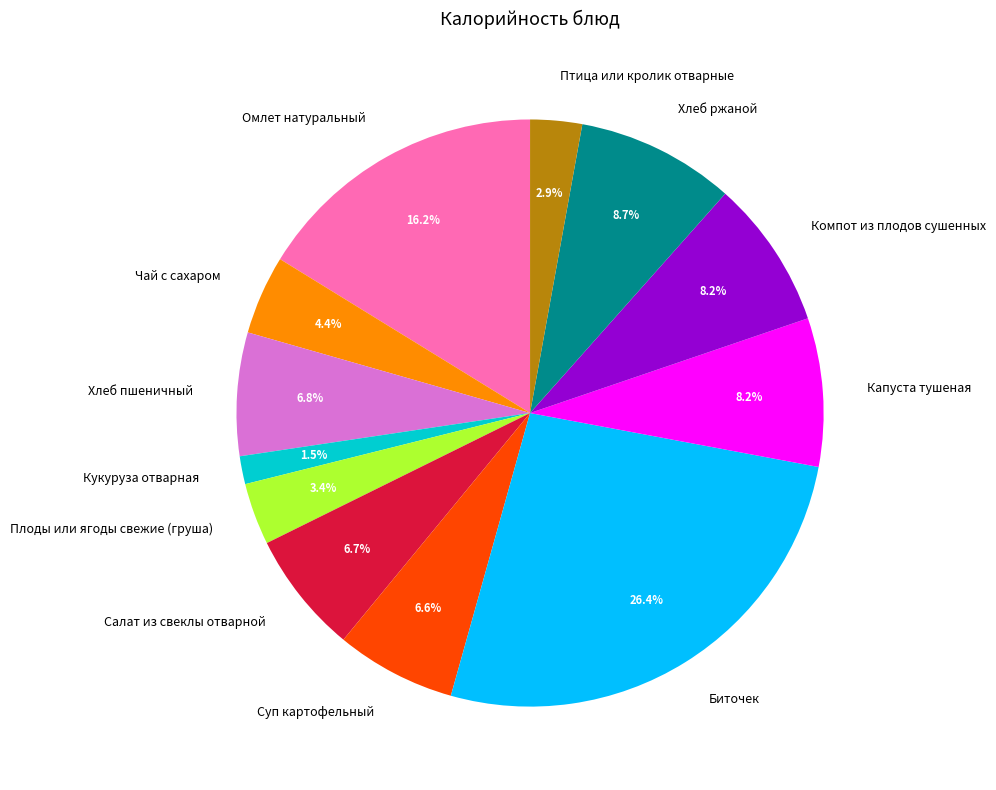

What percentage is the Капуста тушеная slice, to the nearest percent?

8%